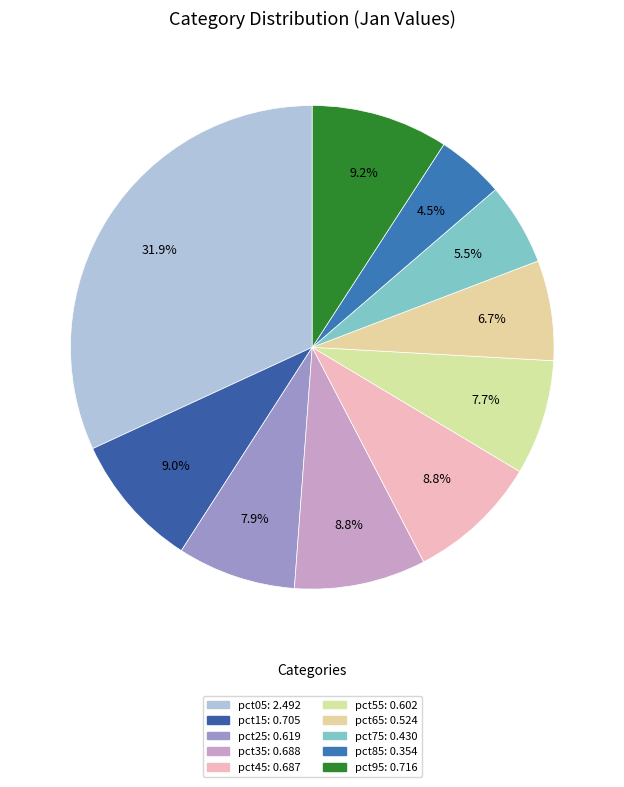

To the nearest percent, what is the difference between the pct55 and pct75 slice percentages?

2%